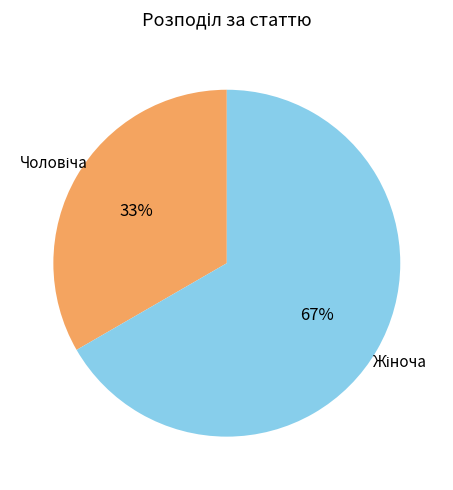

Is there a majority slice in this chart?

Yes